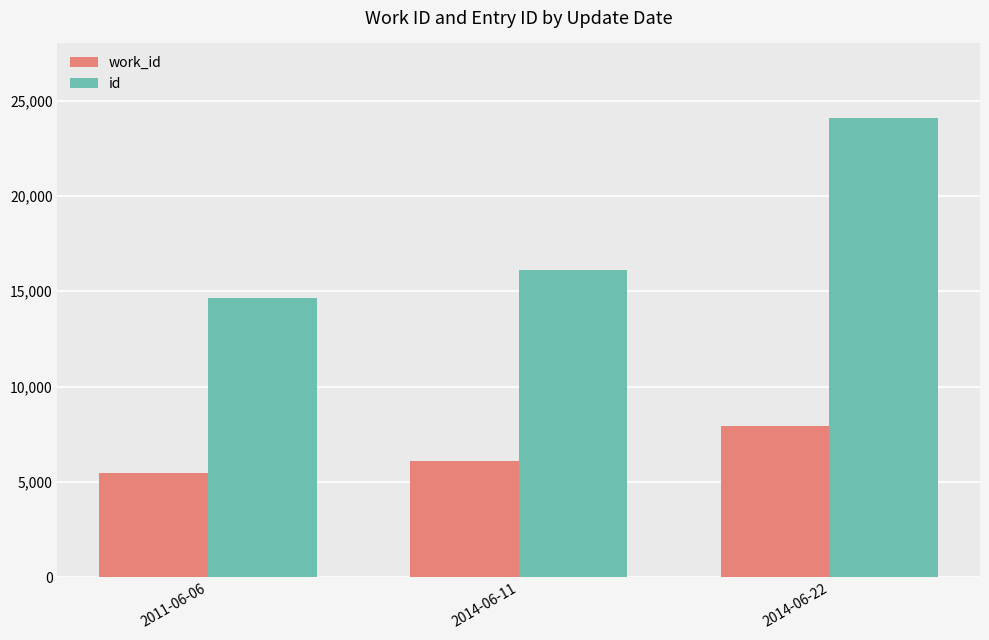

Reading right to left, extract all data points from this chart.

work_id: 7946	6101	5479
id: 24101	16131	14650